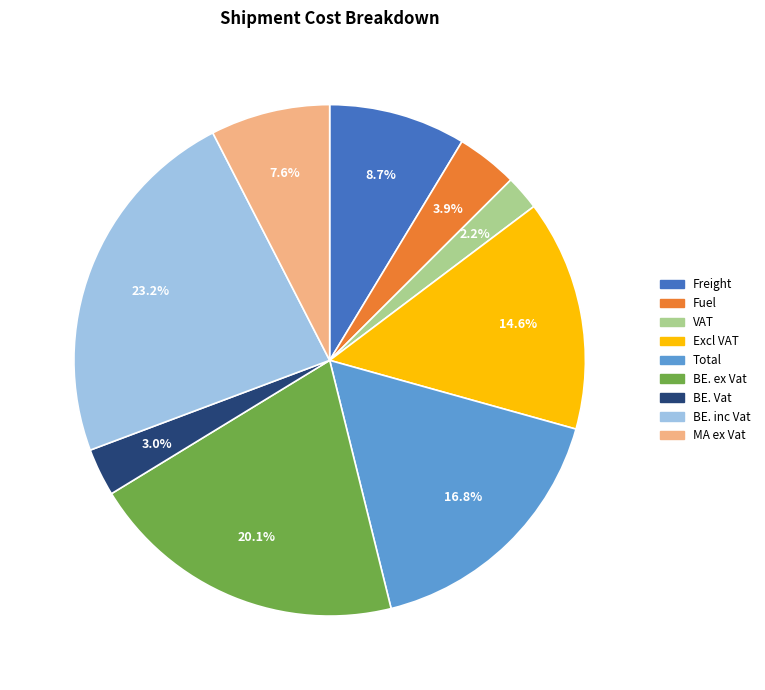

Between BE. ex Vat and VAT, which is larger?

BE. ex Vat